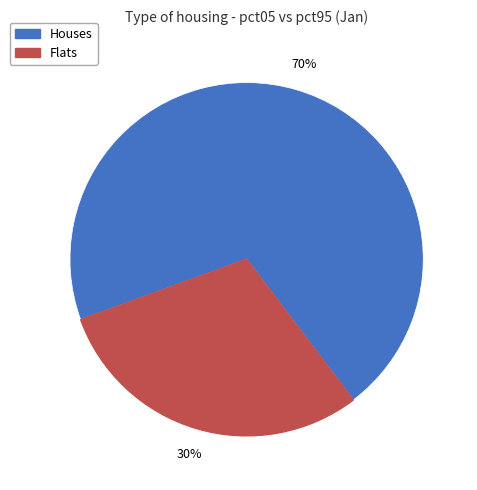

What percentage is the Houses slice, to the nearest percent?

70%